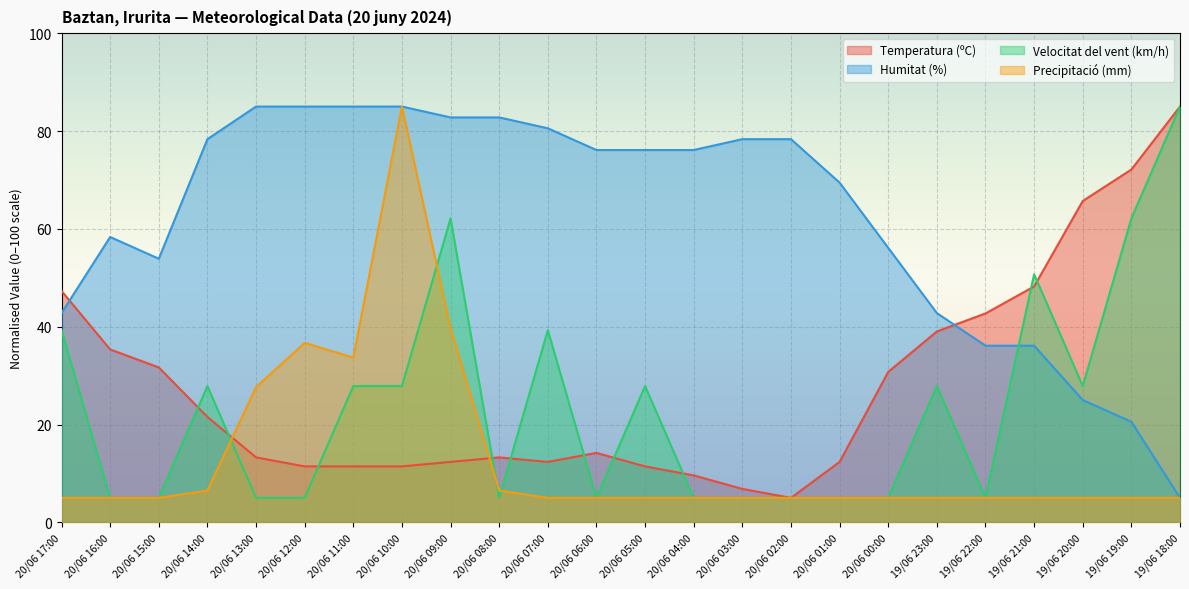

At which label is Humitat (%) closest to 45?

20/06 17:00